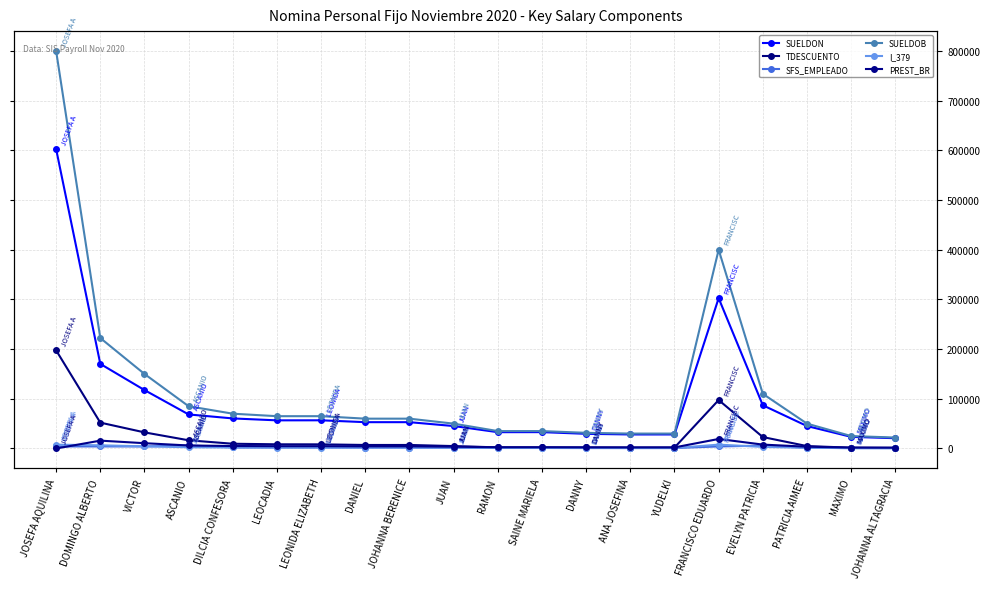

At which label does TDESCUENTO first exceed 7057?

JOSEFA AQUILINA